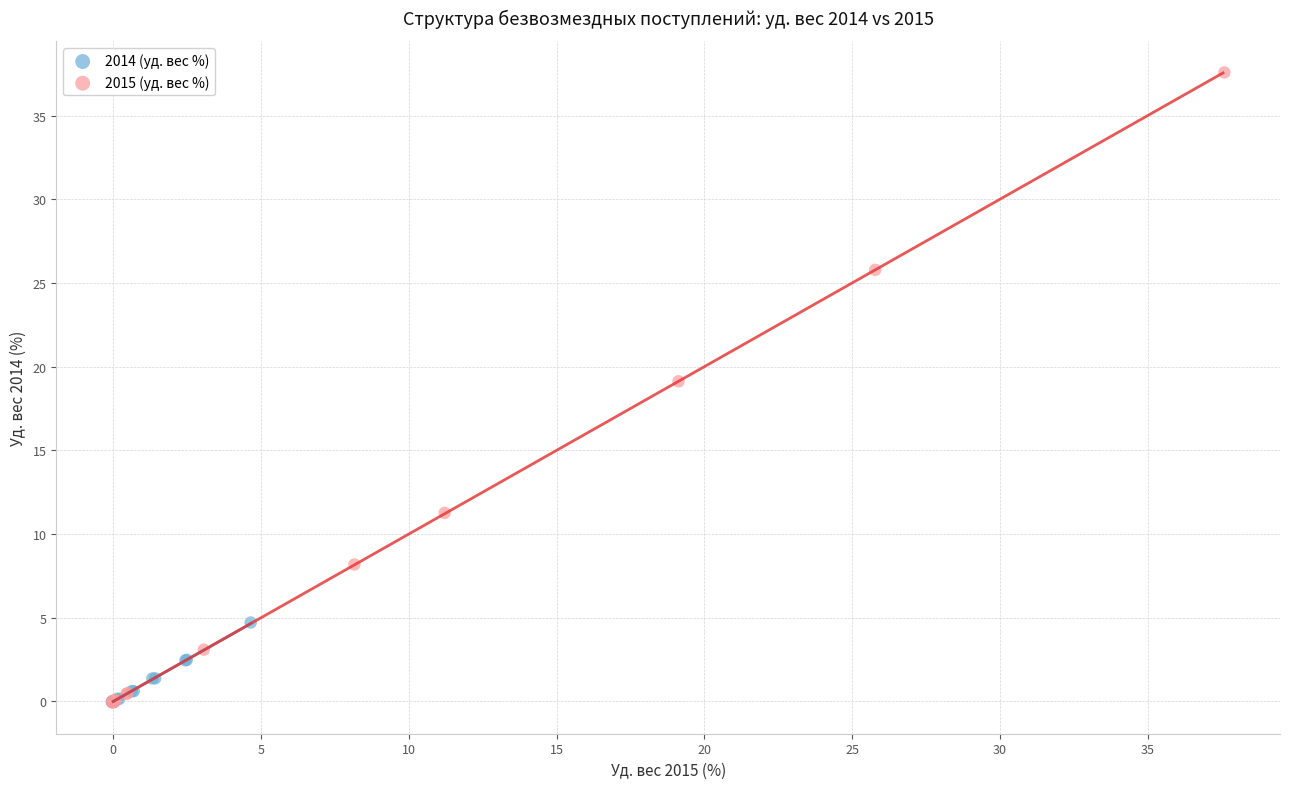

Which series has the largest Y range (max minus min)?

2015 (уд. вес %)